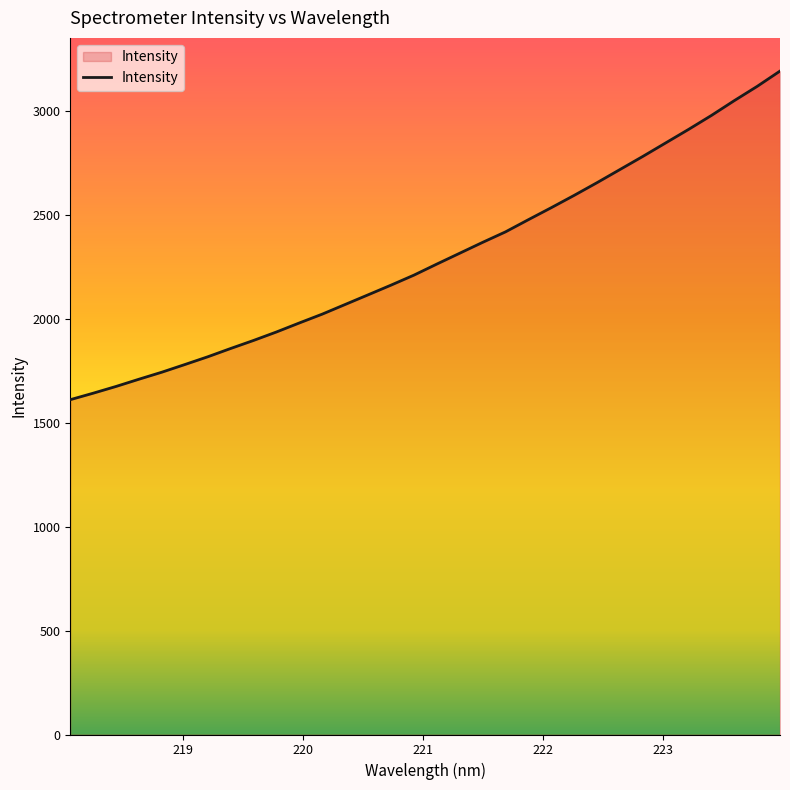

What is the greatest value displayed?

3192.2